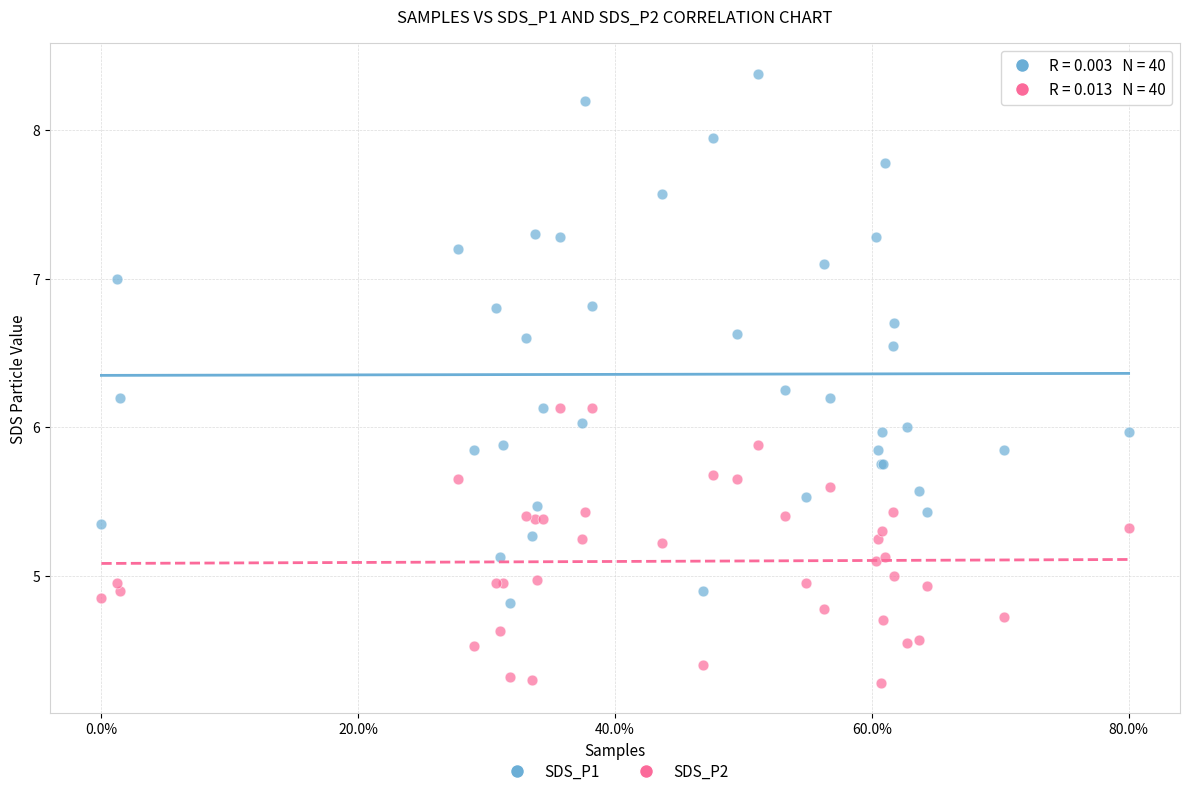

Which series contains the highest Y value?

SDS_P1